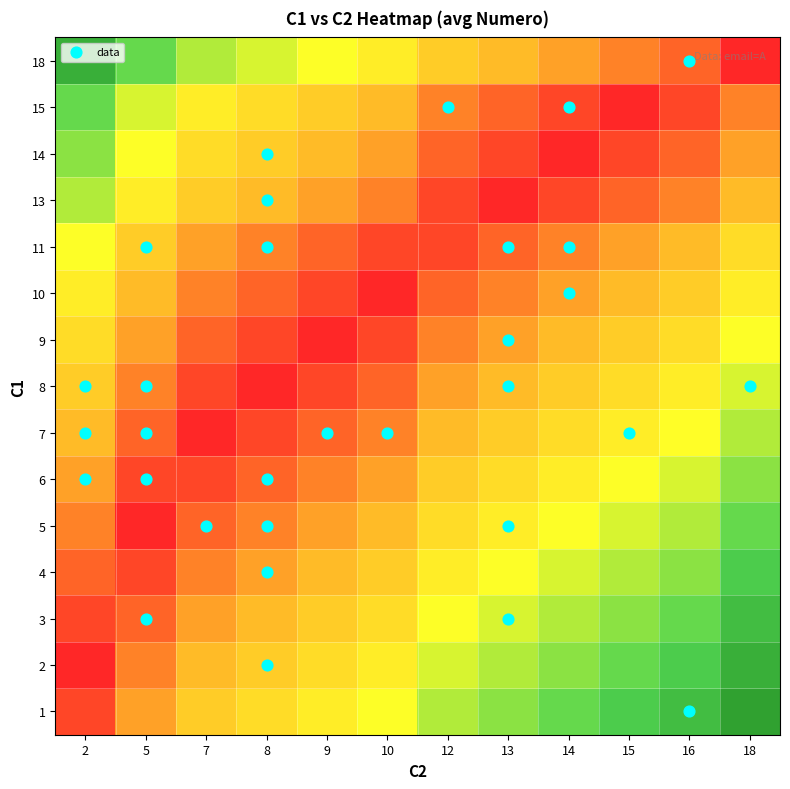

What is the difference between the highest and lowest values at 2?

0.9